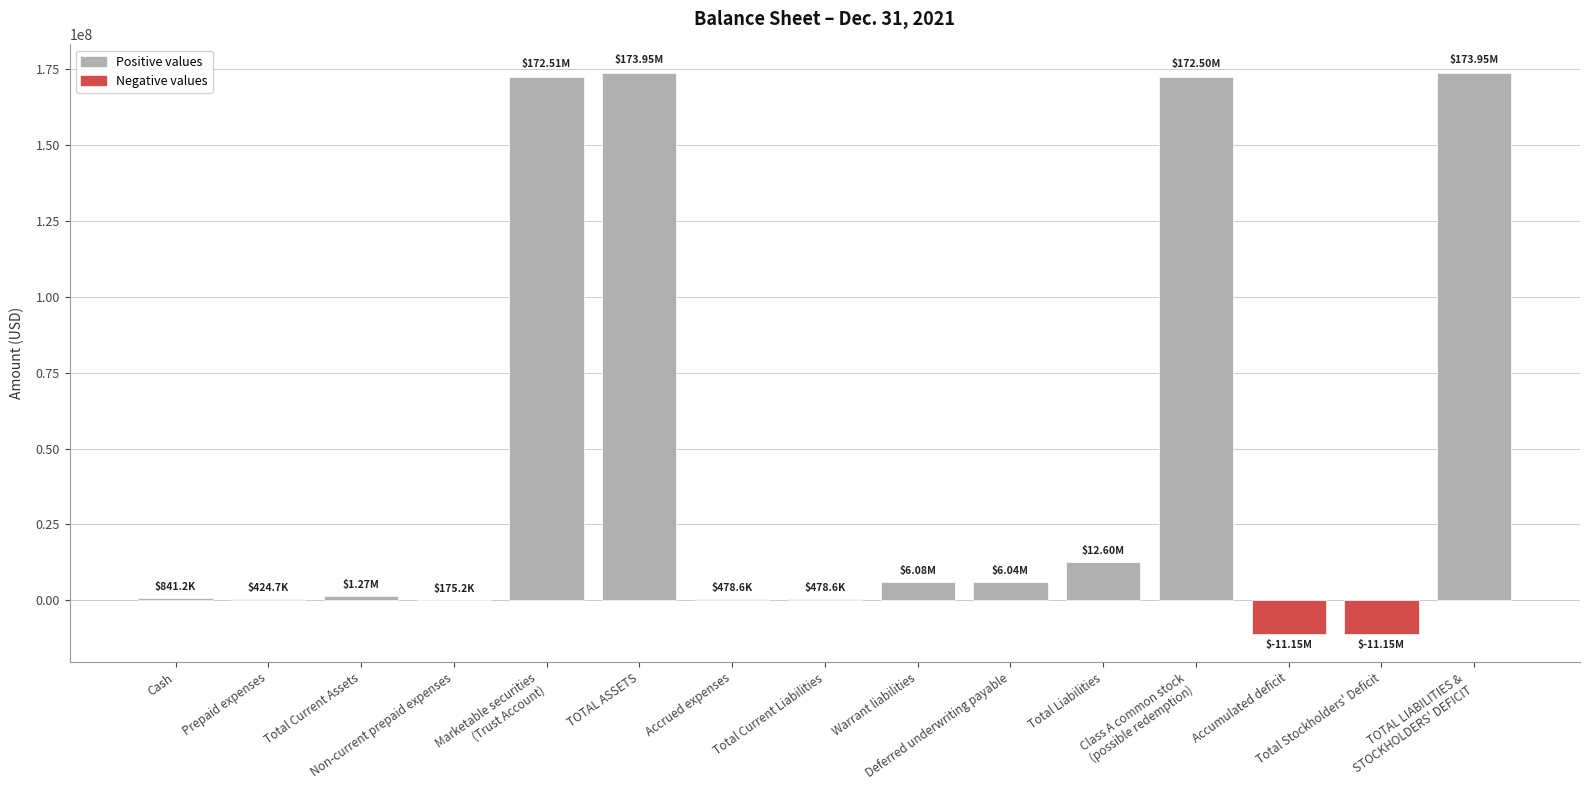

What is the sum of all values?

698982346